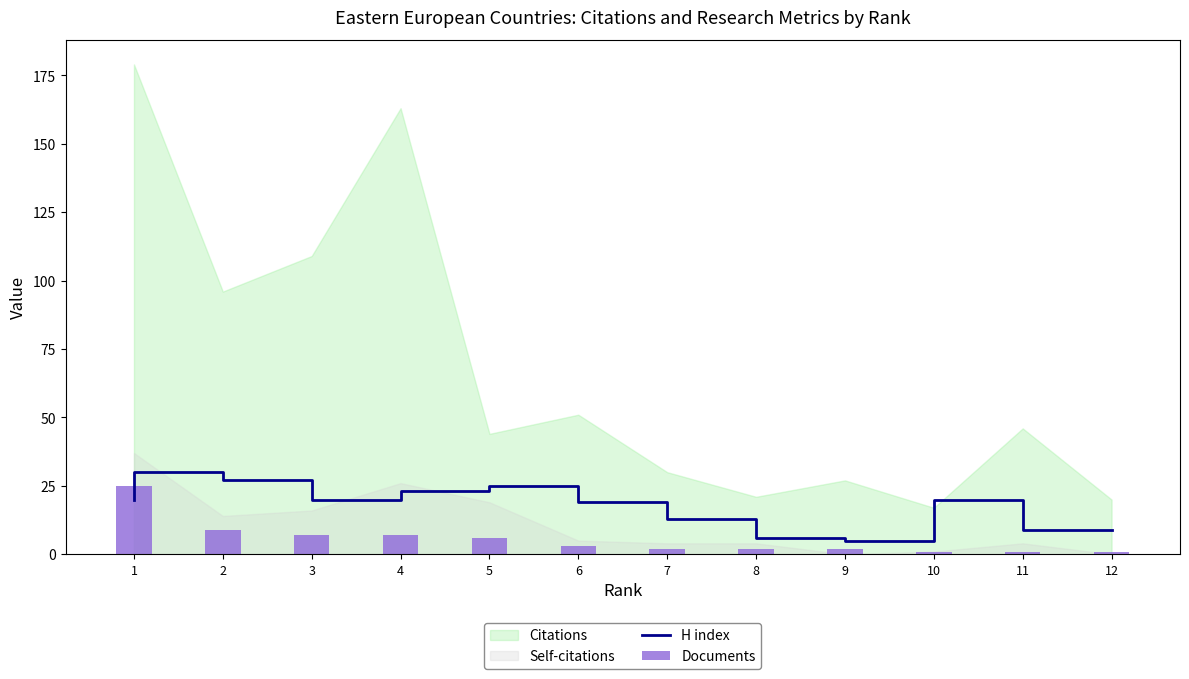

How many data points in H index are less than 20?

5